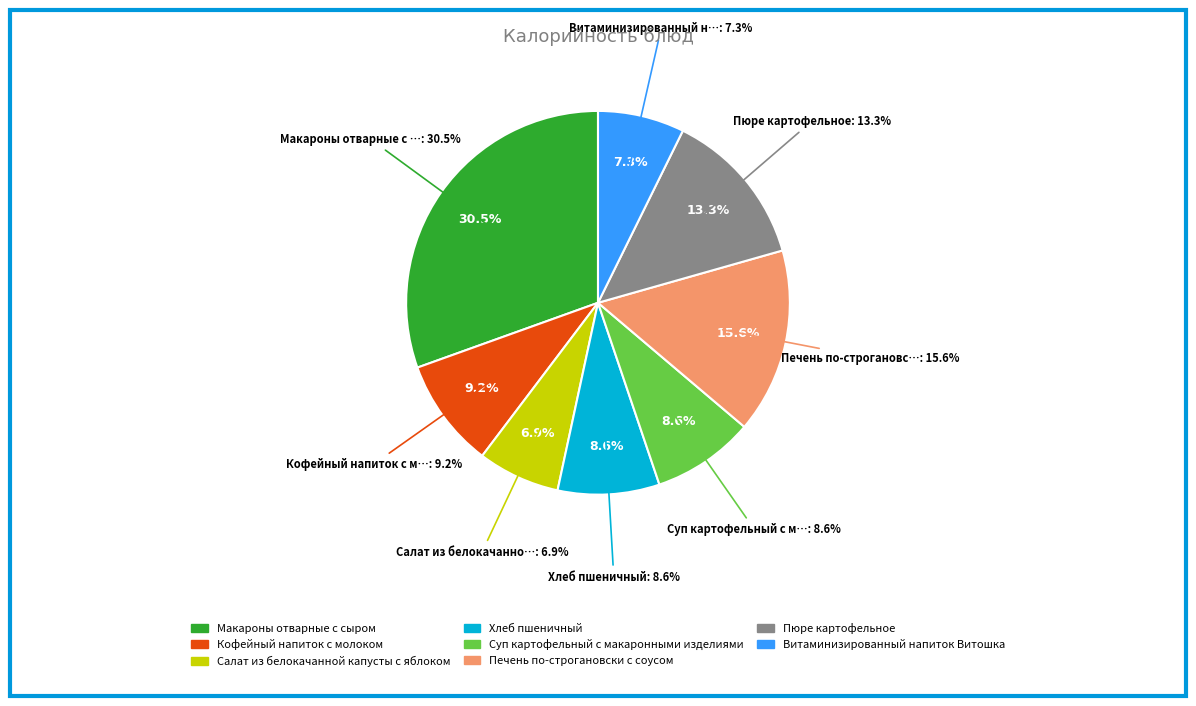

Which slice is the smallest?

Салат из белокачанной капусты с яблоком